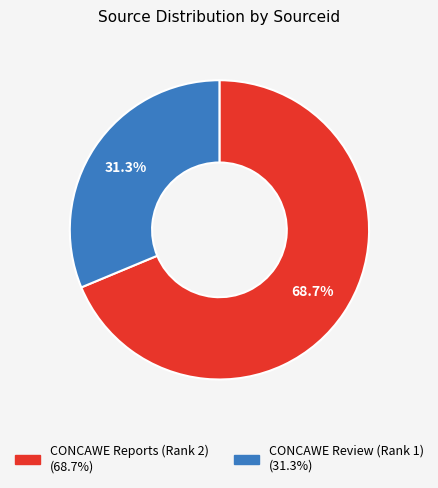

Which has a higher value, CONCAWE Review (Rank 1) or CONCAWE Reports (Rank 2)?

CONCAWE Reports (Rank 2)